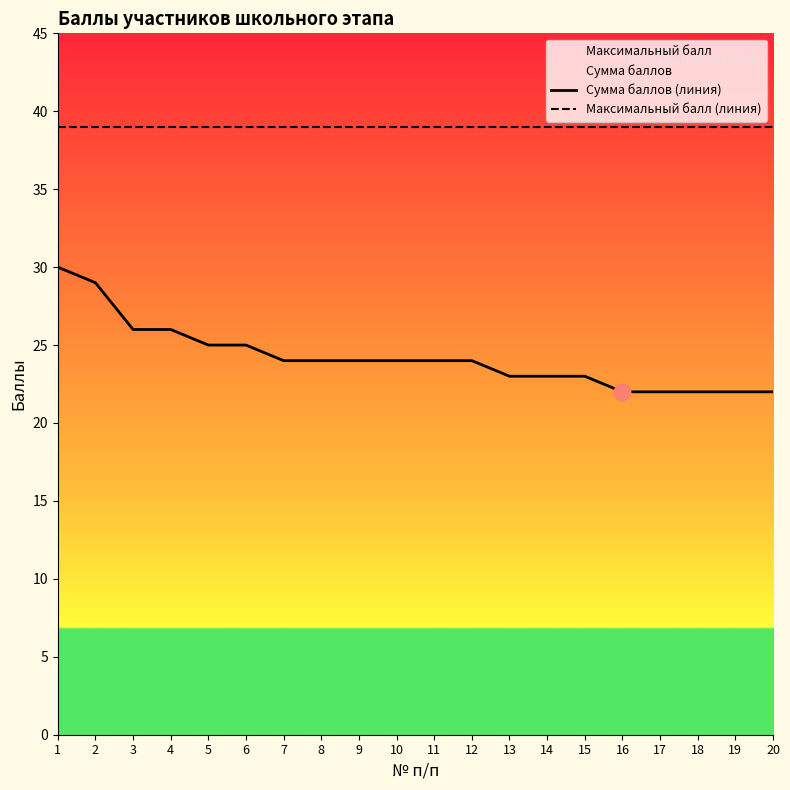

Reading left to right, list all the values displayed in this chart.

Сумма баллов (линия): 1=30	2=29	3=26	4=26	5=25	6=25	7=24	8=24	9=24	10=24	11=24	12=24	13=23	14=23	15=23	16=22	17=22	18=22	19=22	20=22
Максимальный балл (линия): 1=39	2=39	3=39	4=39	5=39	6=39	7=39	8=39	9=39	10=39	11=39	12=39	13=39	14=39	15=39	16=39	17=39	18=39	19=39	20=39